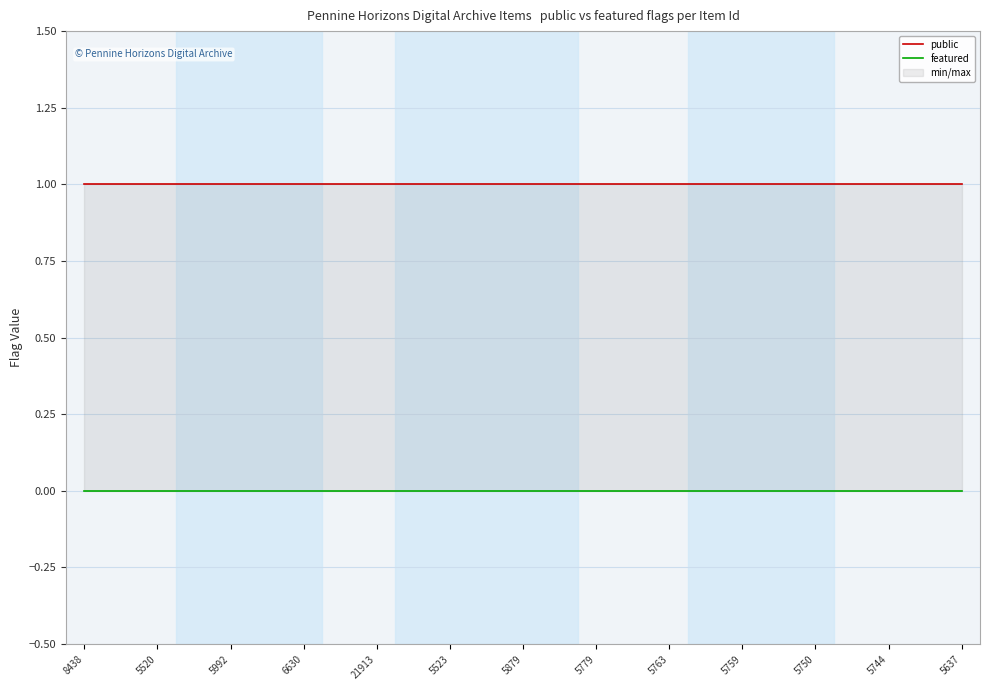

List the series in order of their peak value, highest first.

public, featured